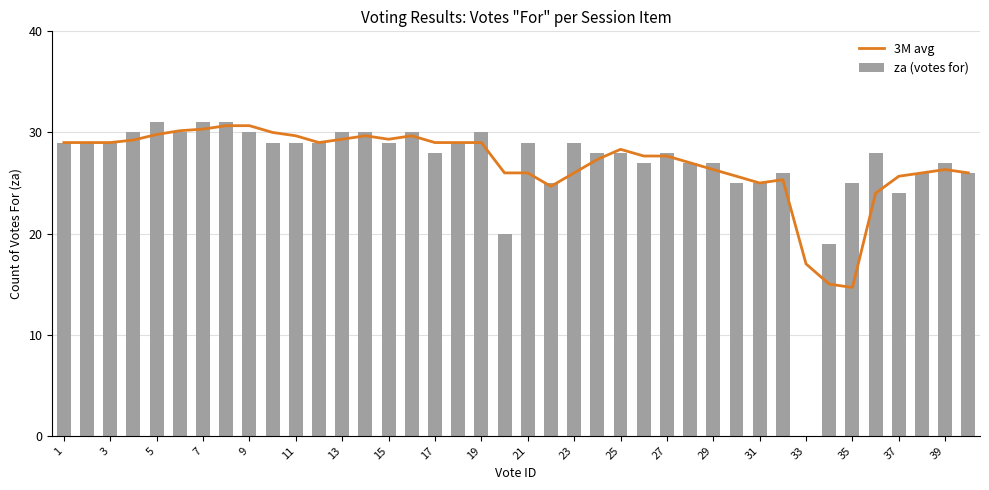

Is it true that za (votes for) equals 29 at 21?

True